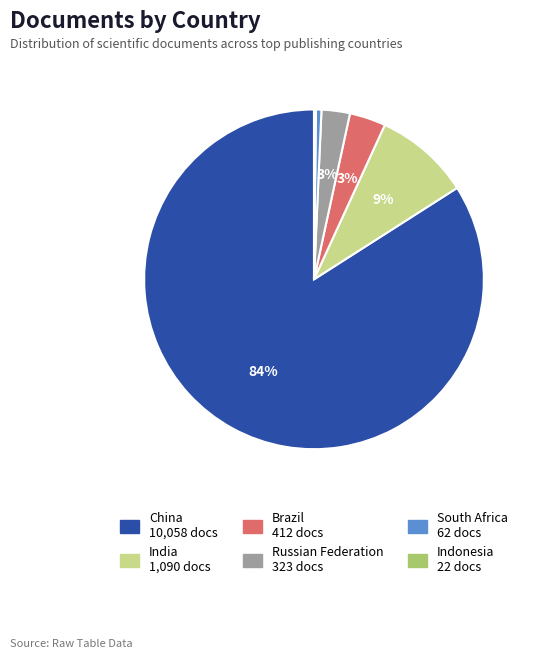

Between Russian Federation and South Africa, which is larger?

Russian Federation